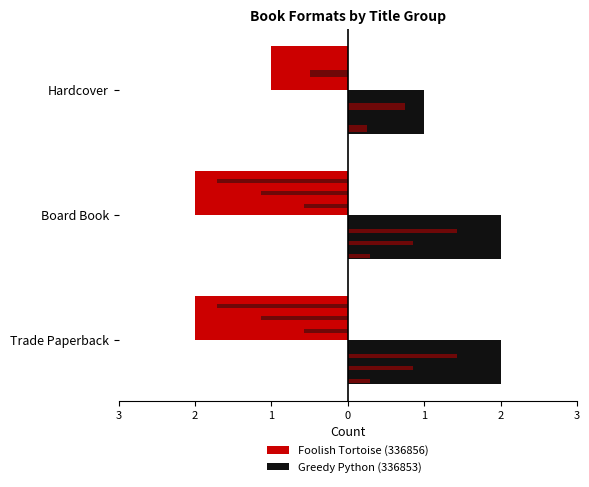

Between Trade Paperback and Hardcover, which series saw the biggest shift?

Foolish Tortoise (336856)